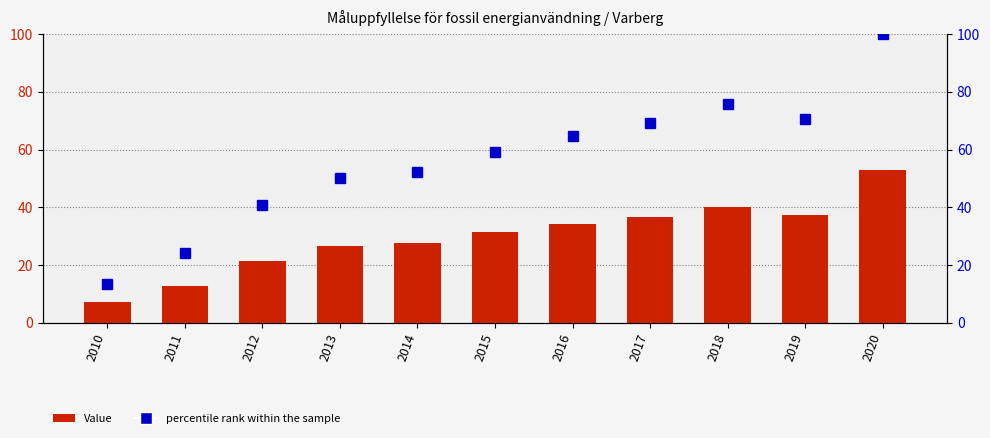

At 2011, list the series in order from largest to smallest.

percentile rank within the sample, Value